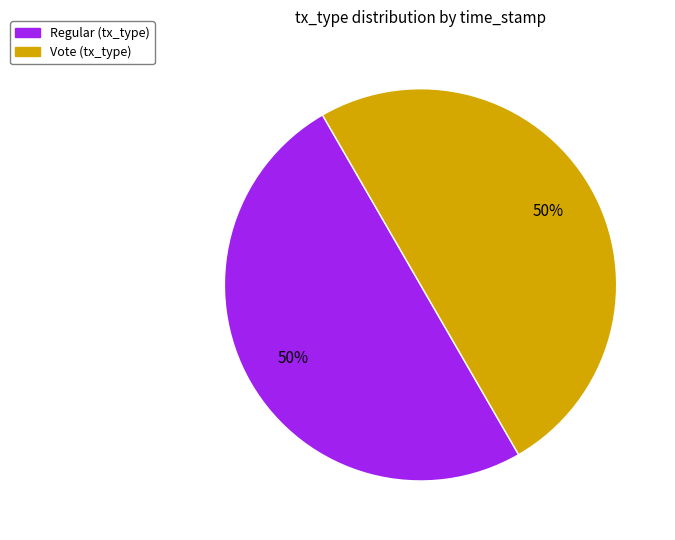

To the nearest percent, what portion does Vote represent?

50%